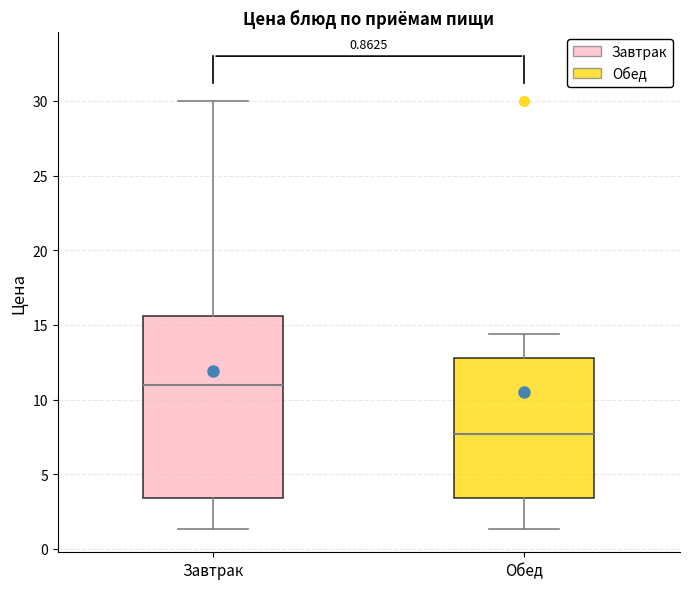

Comparing the boxes themselves (not the whiskers), which one is the tallest?

Завтрак